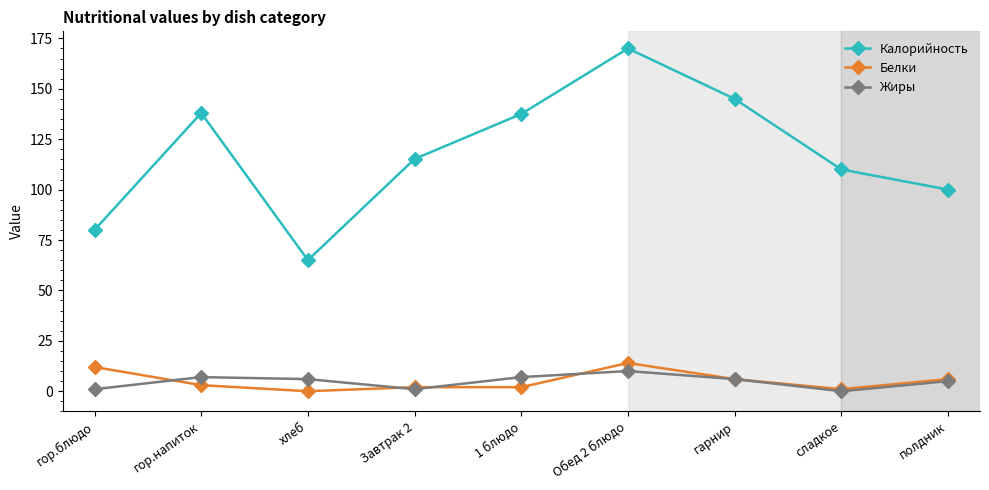

At which category does the chart reach its peak across all series?

Обед 2 блюдо